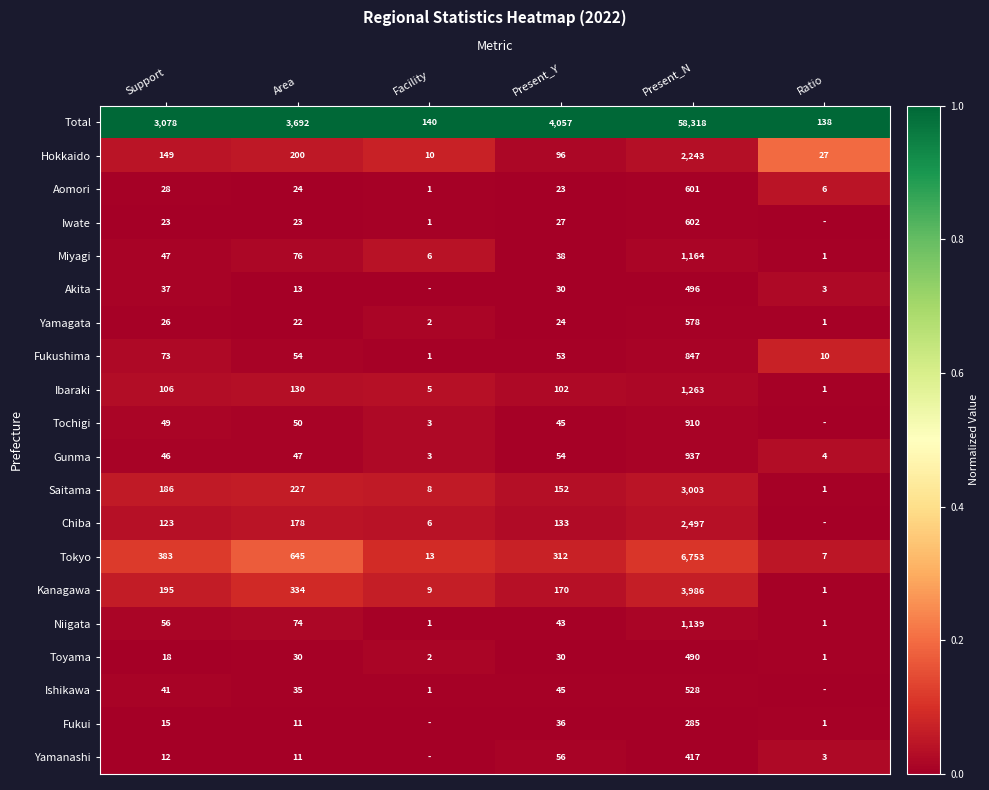

Read the Ibaraki value at Present_Y, to the nearest 100.

100